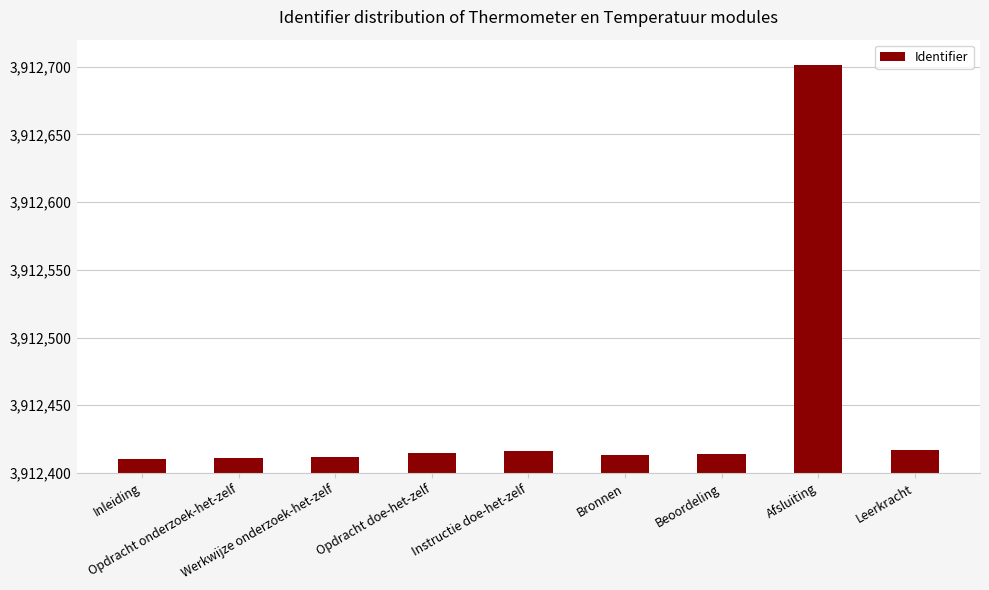

The value at Beoordeling is 6392902. True or false?

False